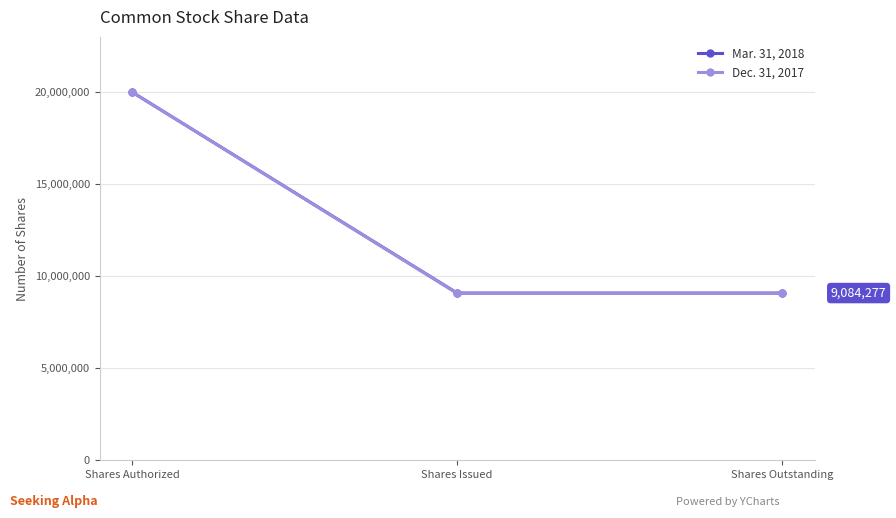

At Shares Issued, list the series in order from smallest to largest.

Dec. 31, 2017, Mar. 31, 2018